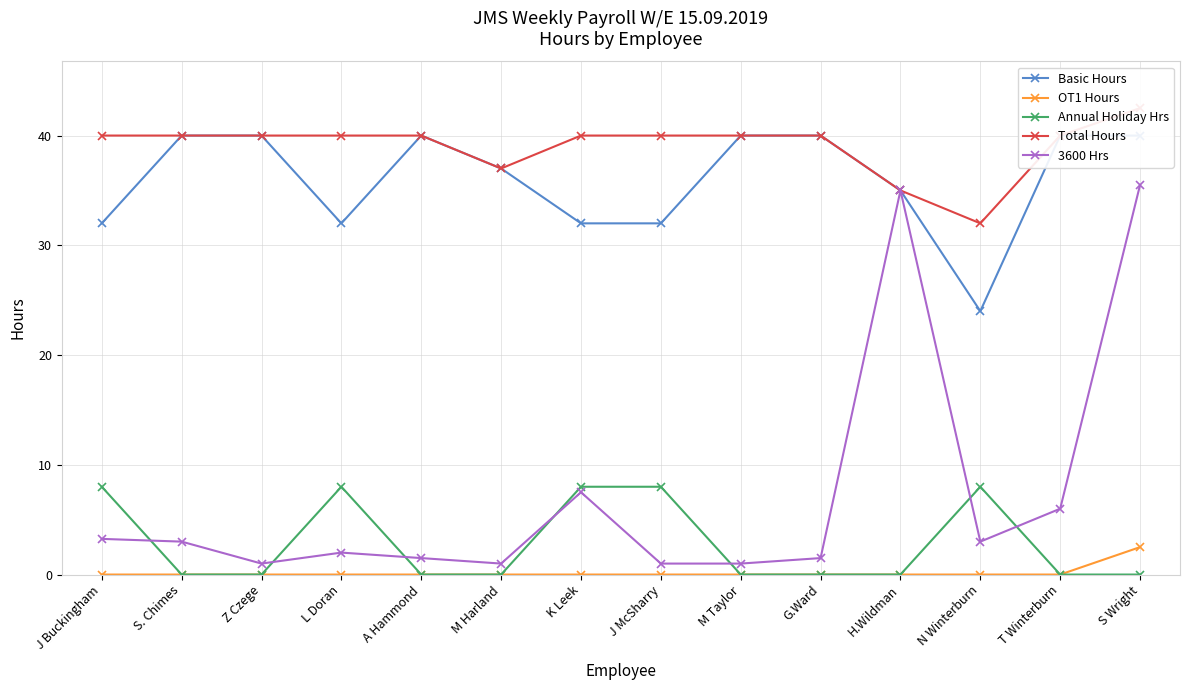

True or false: Total Hours has more than 0 points higher than both neighbors.

False